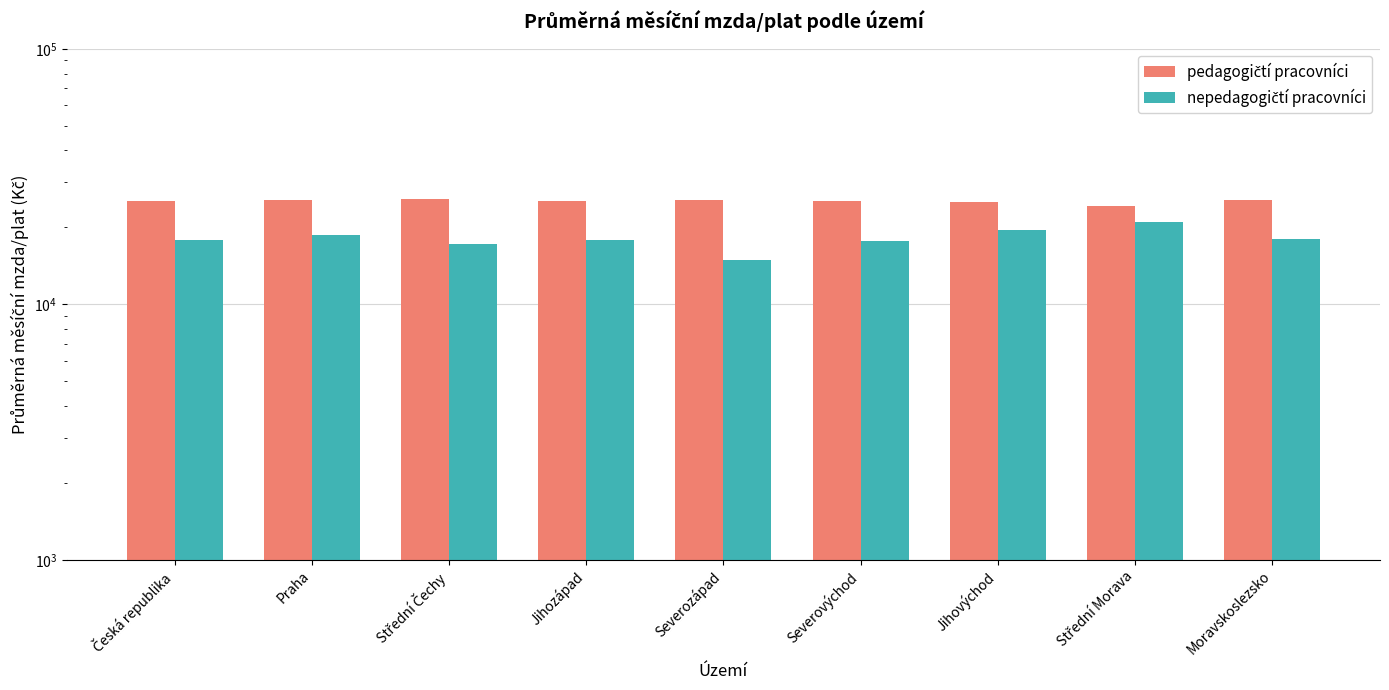

Which has a higher value, Česká republika or Praha?

Praha